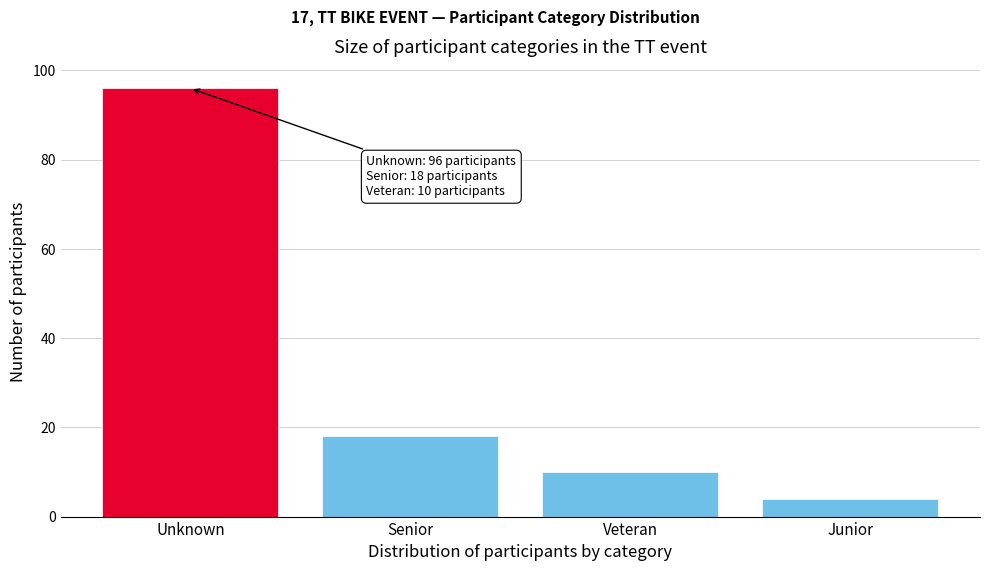

Reading left to right, transcribe all the data shown in this chart.

Unknown=96	Senior=18	Veteran=10	Junior=4